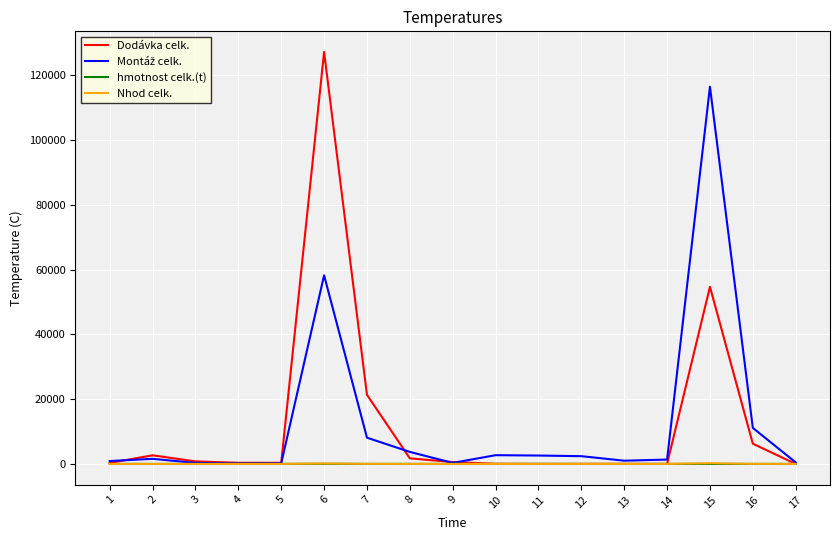

True or false: Nhod celk. and hmotnost celk.(t) intersect in this chart.

False